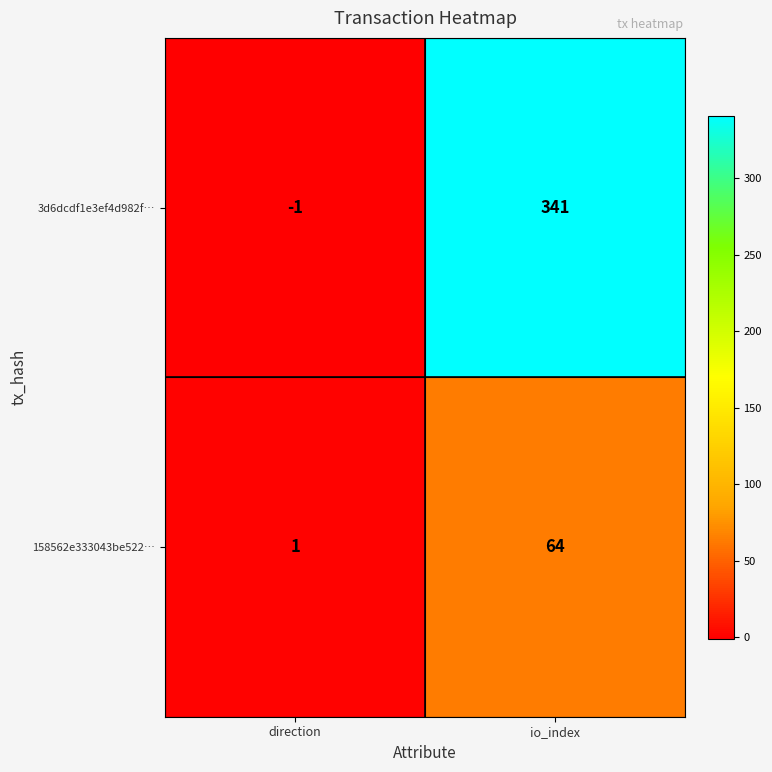

Which series has the widest spread of values?

3d6dcdf1e3ef4d982f…